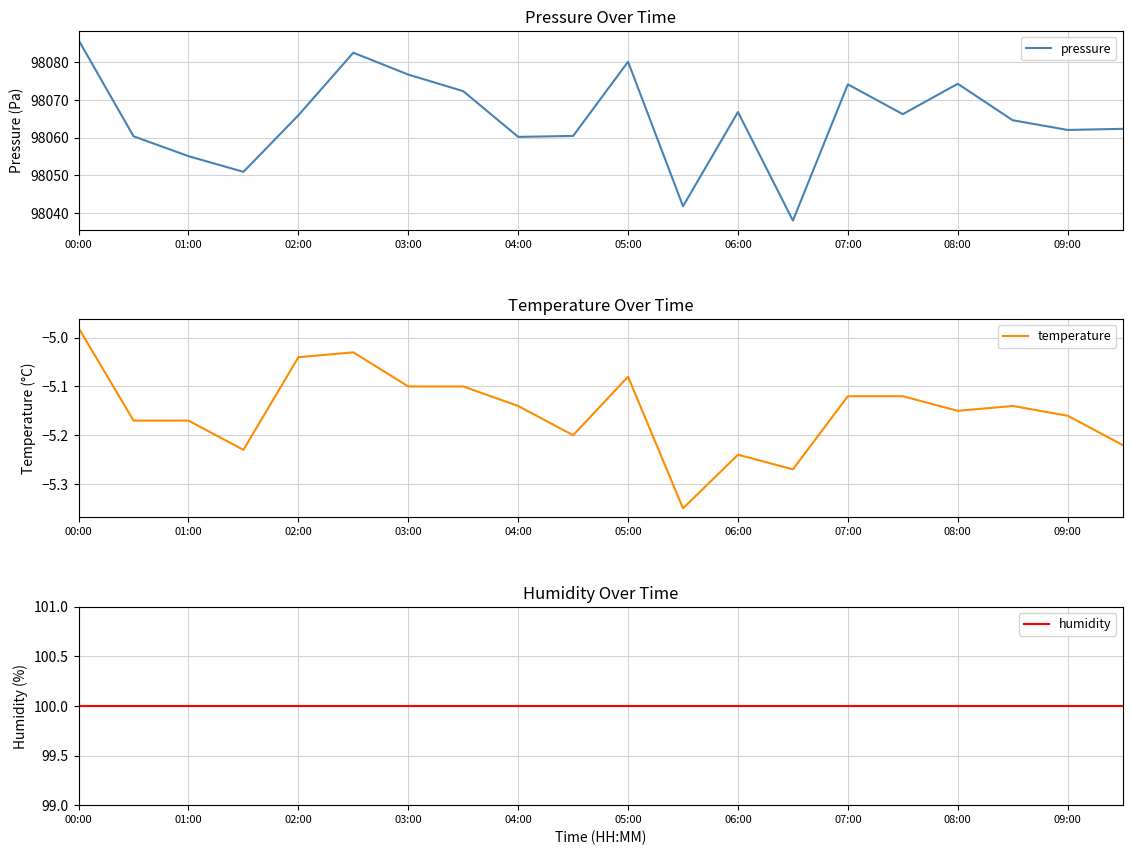

How many lines are shown in the chart?

3